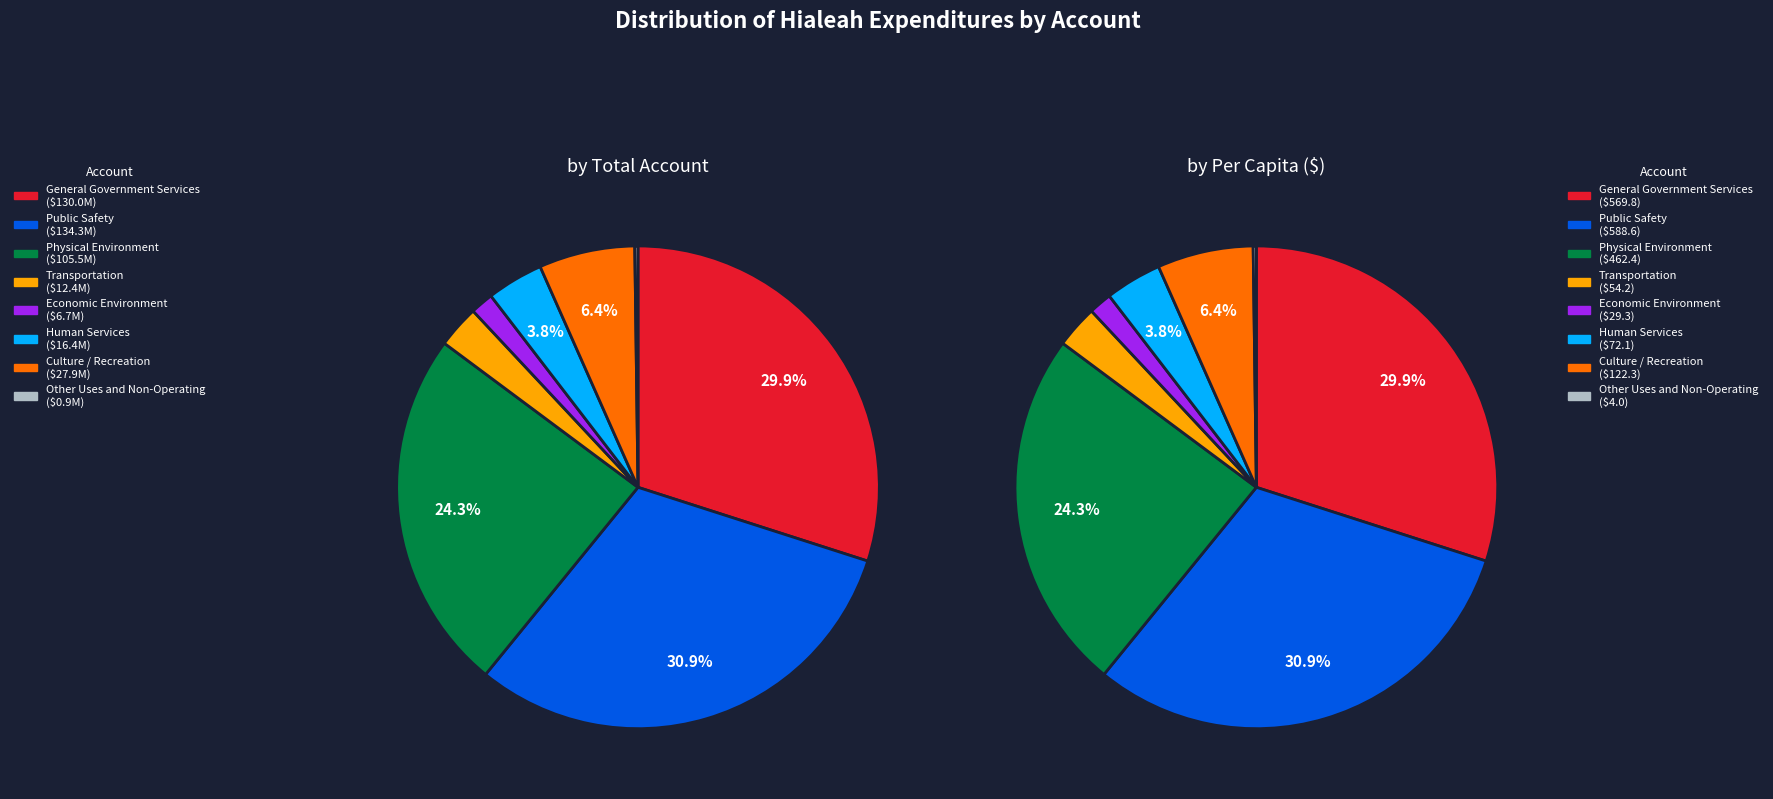

True or false: Other Uses and Non-Operating accounts for 0% of the total.

True